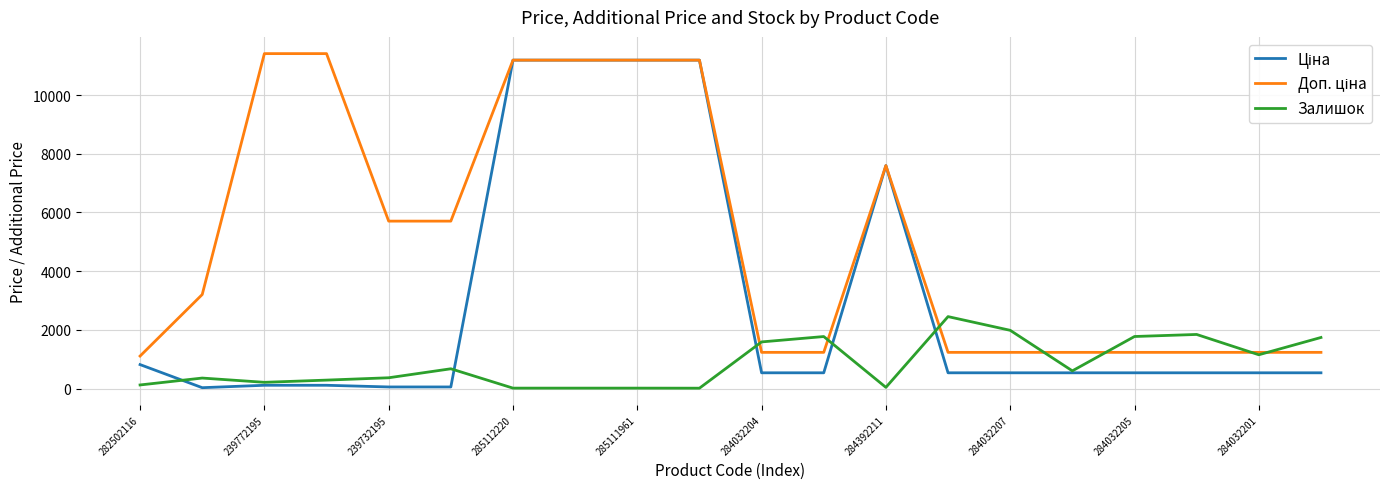

Does the chart display data point markers on the line(s)?

No